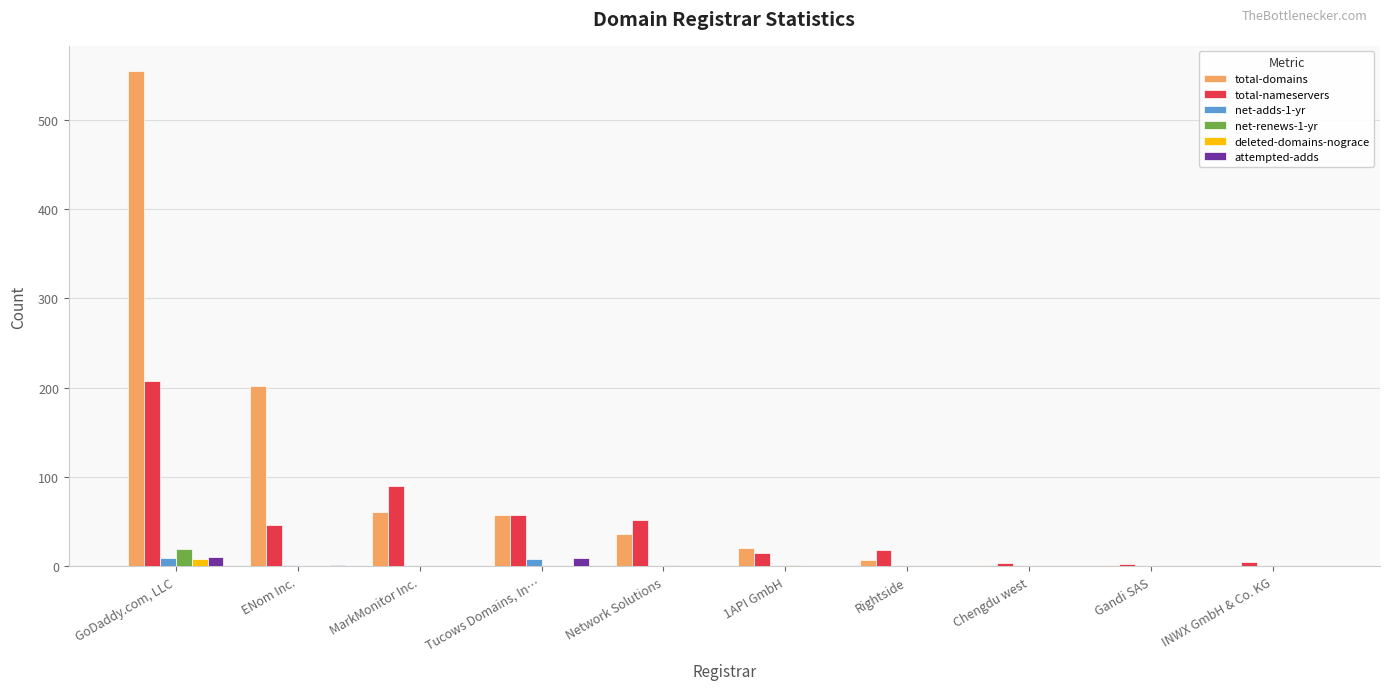

What is the sum of all total-nameservers values?

498